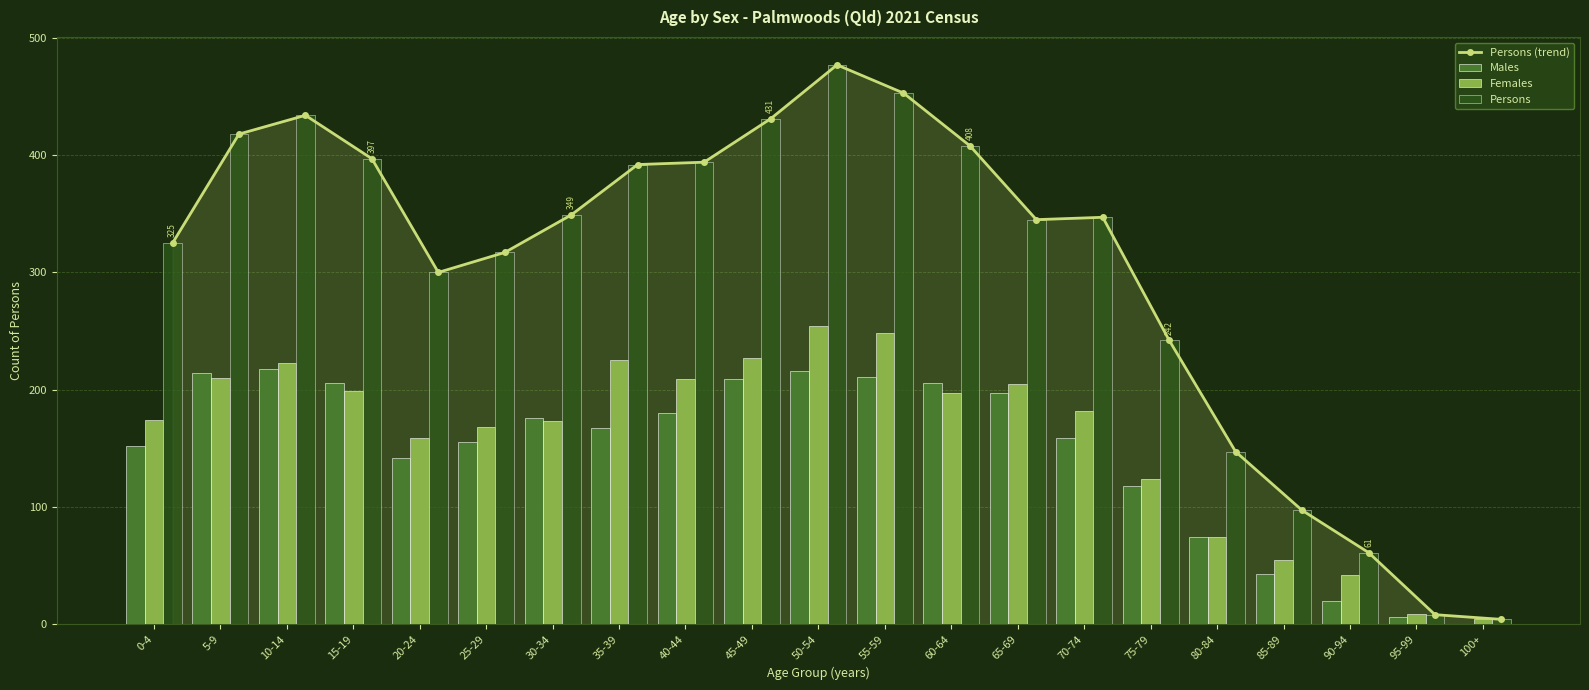

What is the approximate value of Persons at 80-84, to the nearest 50?

150